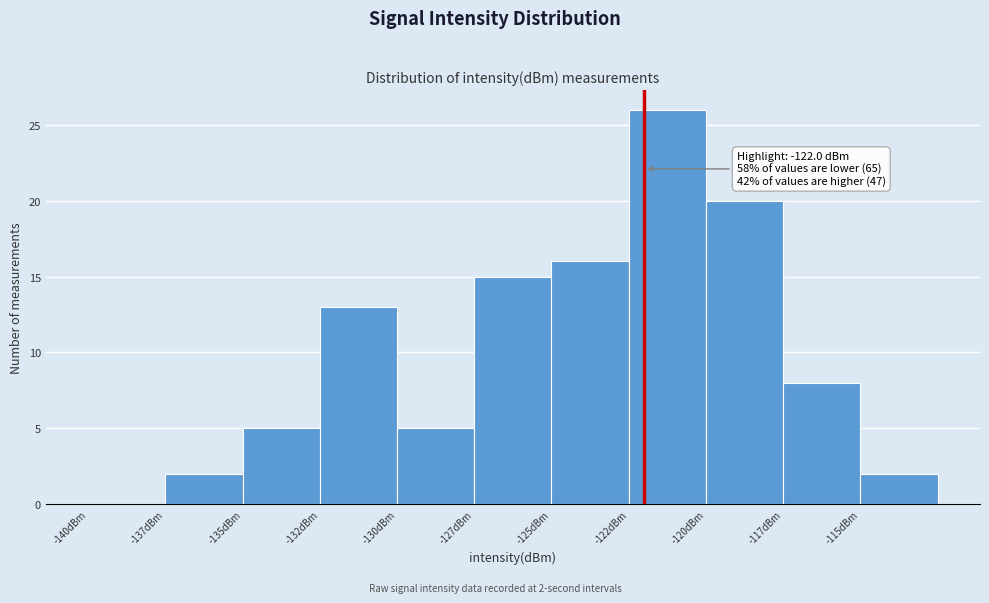

Reading left to right, transcribe all the data shown in this chart.

-140dBm=0	-137dBm=2	-135dBm=5	-132dBm=13	-130dBm=5	-127dBm=15	-125dBm=16	-122dBm=26	-120dBm=20	-117dBm=8	-115dBm=2